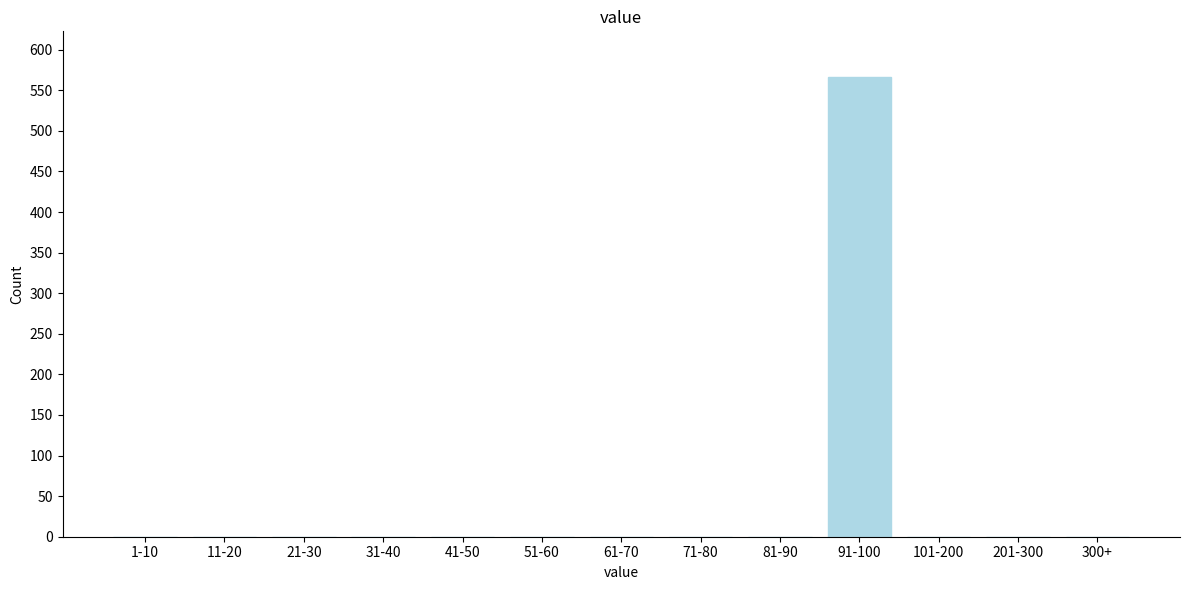

Reading left to right, what are all the values shown in this chart?

1-10=0	11-20=0	21-30=0	31-40=0	41-50=0	51-60=0	61-70=0	71-80=0	81-90=0	91-100=566	101-200=0	201-300=0	300+=0